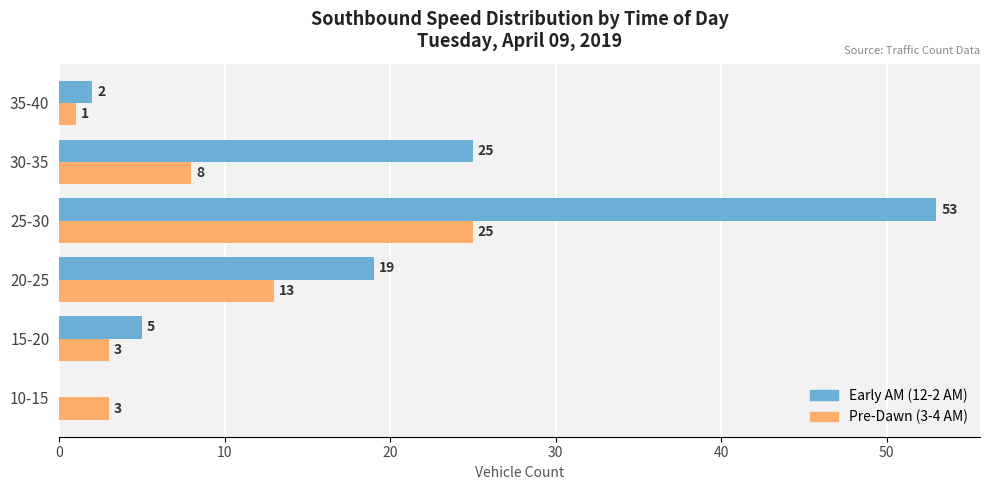

Which series has the widest spread of values?

Early AM (12-2 AM)